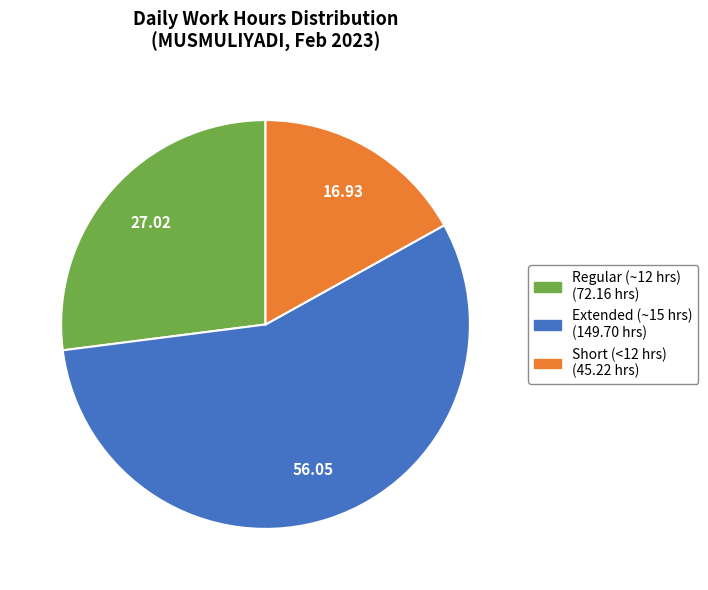

Count the number of slices in the pie.

3